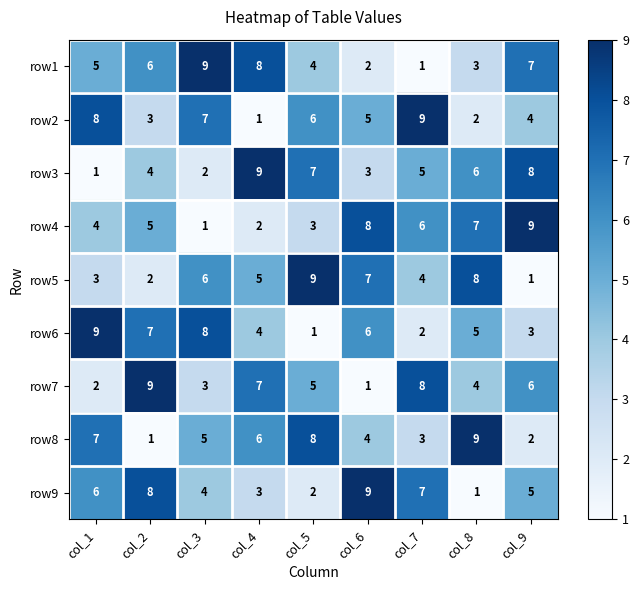

Is it true that row5 equals 6 at col_3?

True